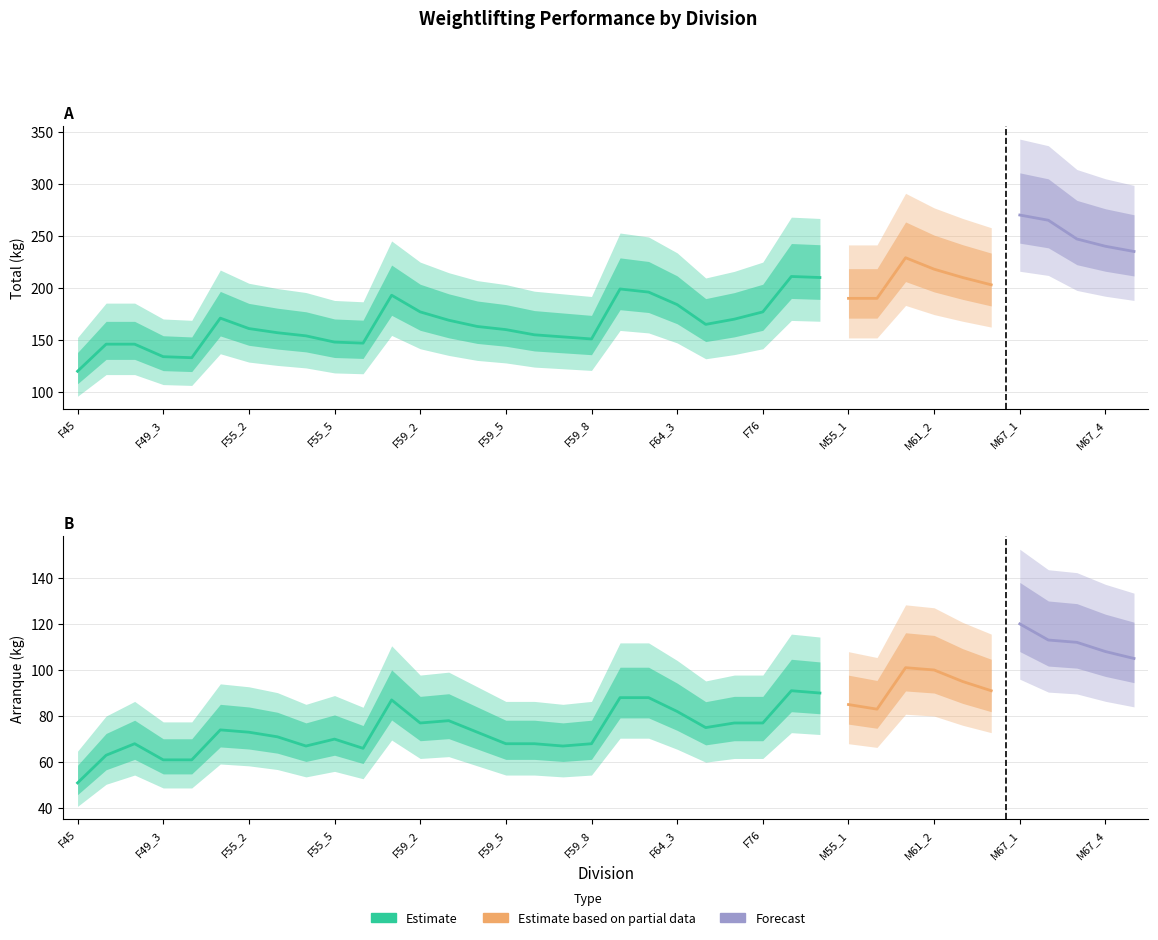

How many values in the TOTAL series exceed 177?

17